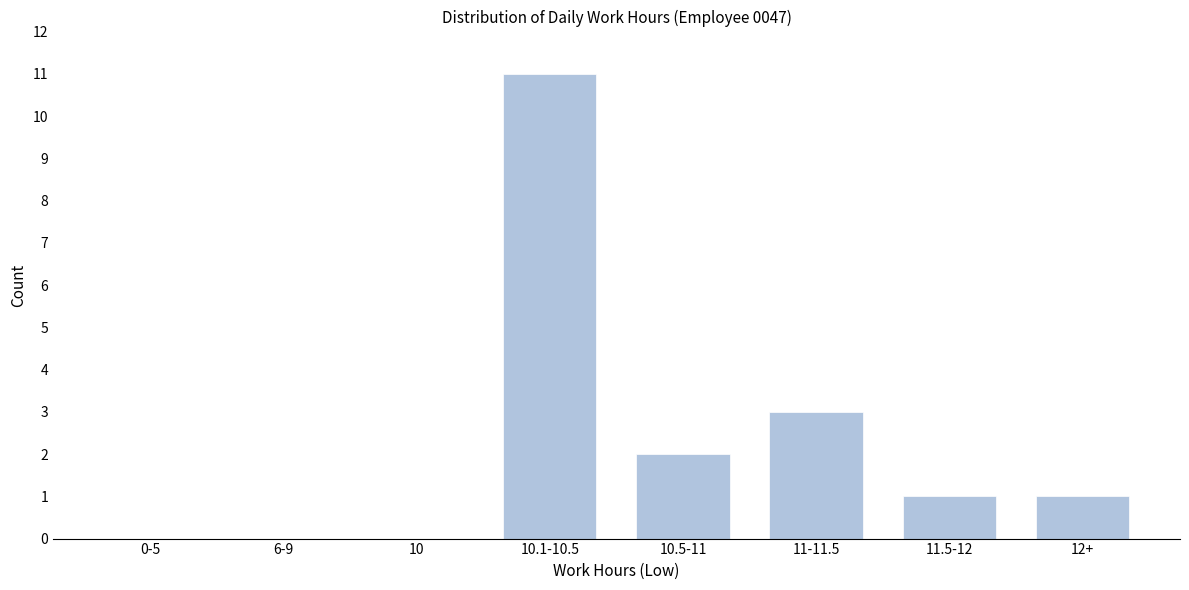

Reading right to left, extract all data points from this chart.

12+=1	11.5-12=1	11-11.5=3	10.5-11=2	10.1-10.5=11	10=0	6-9=0	0-5=0